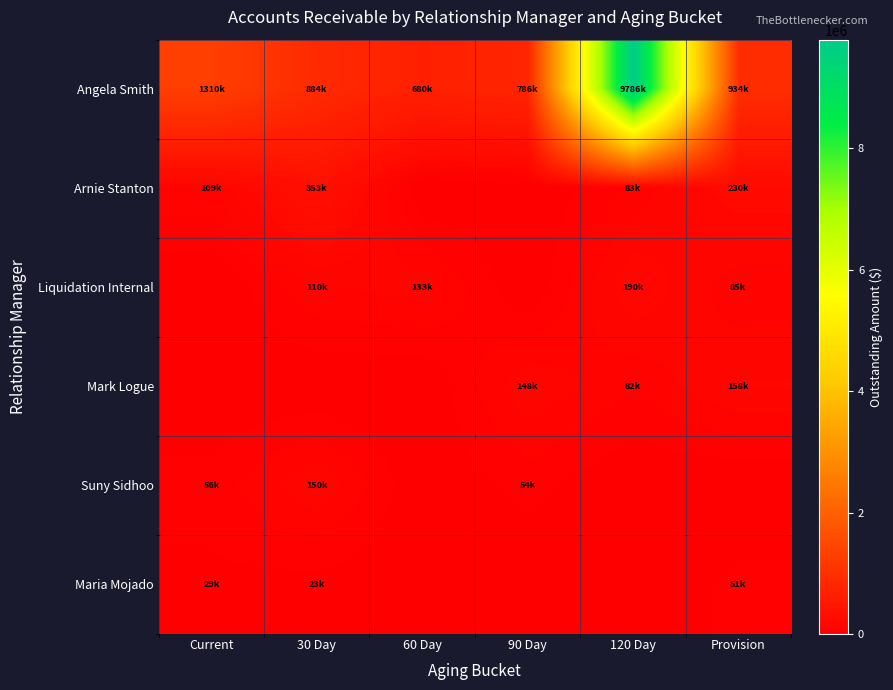

What is the difference between the highest and lowest values at Provision?

934312.6